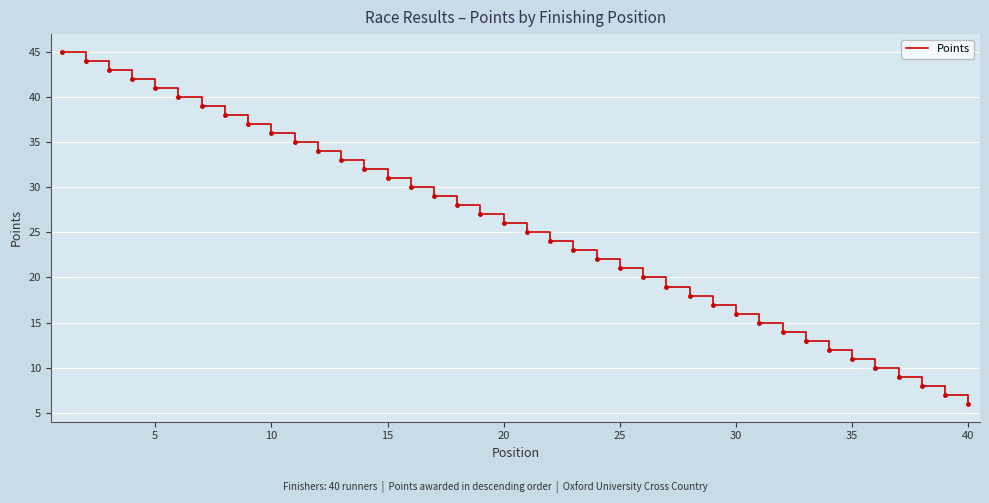

What is the maximum value shown in the chart?

45